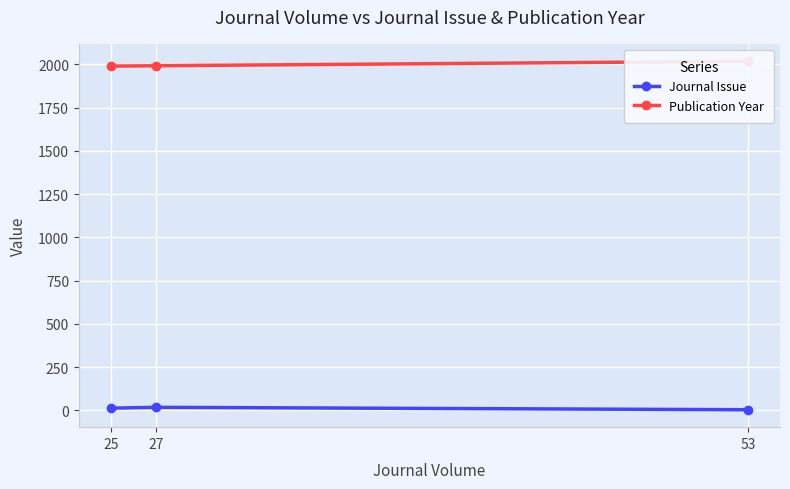

Which label corresponds to the largest value in the chart?

53